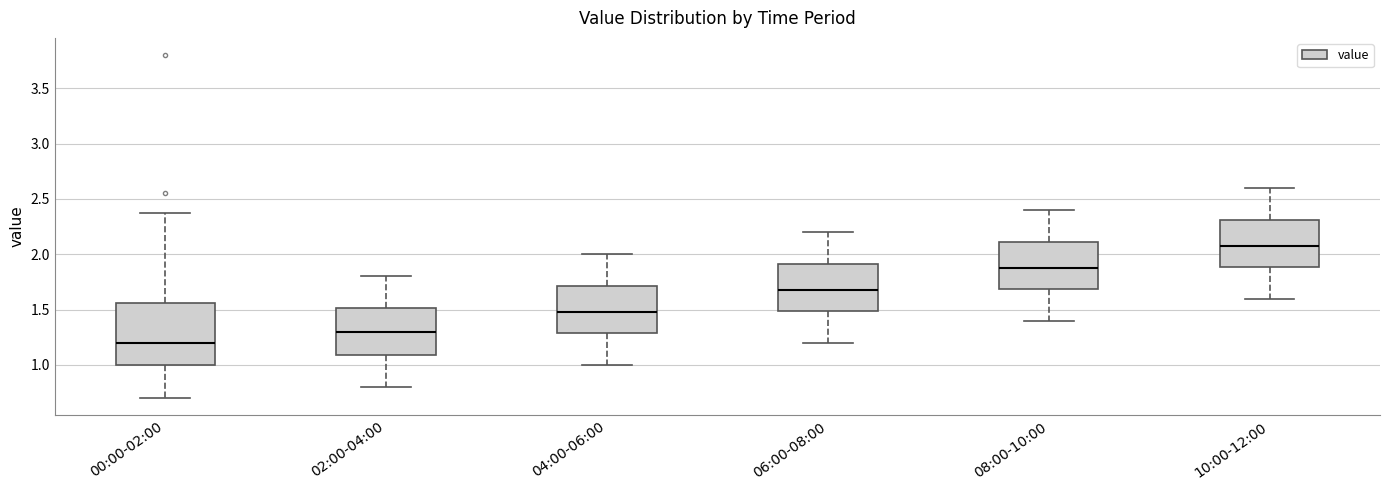

Comparing the boxes themselves (not the whiskers), which one is the tallest?

00:00-02:00